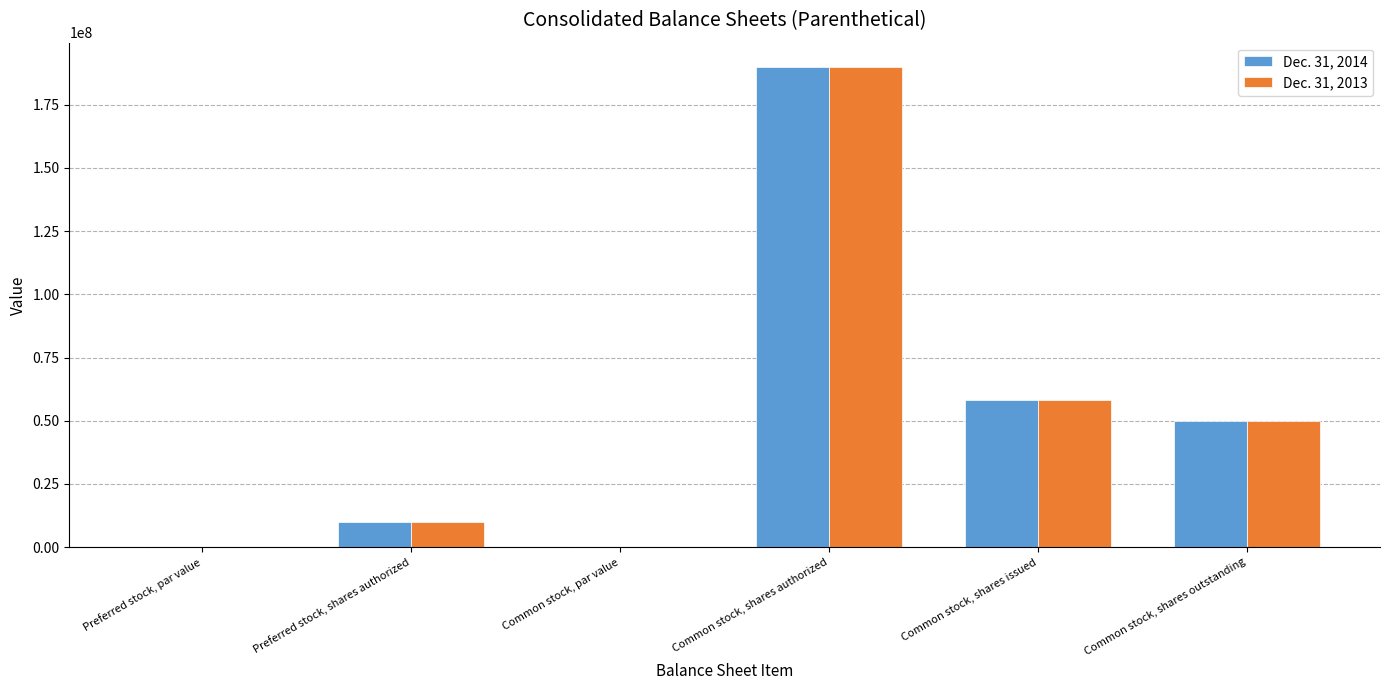

Are the bars grouped side by side (vs. stacked)?

Yes